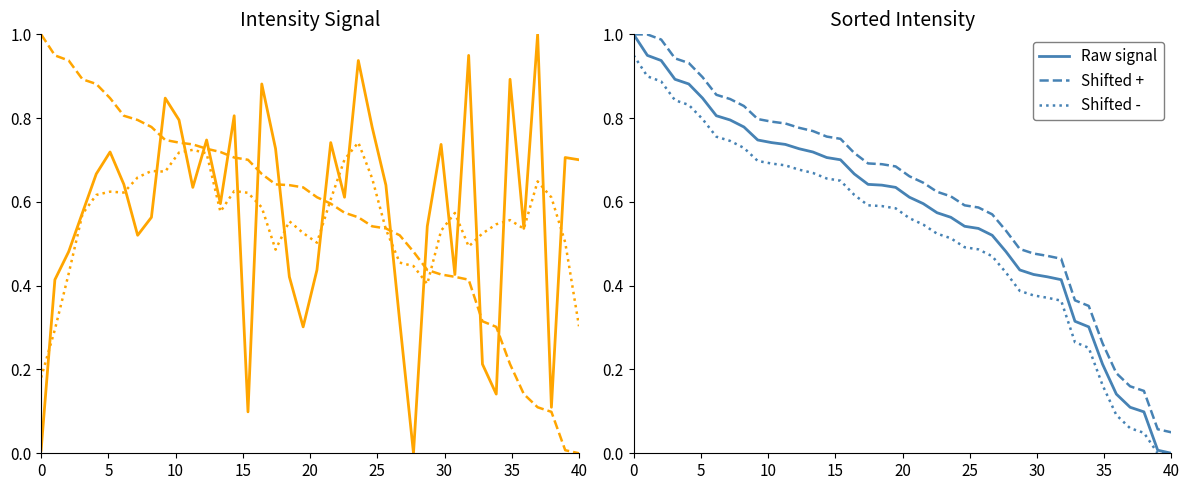

Count the number of categories in the chart.

40